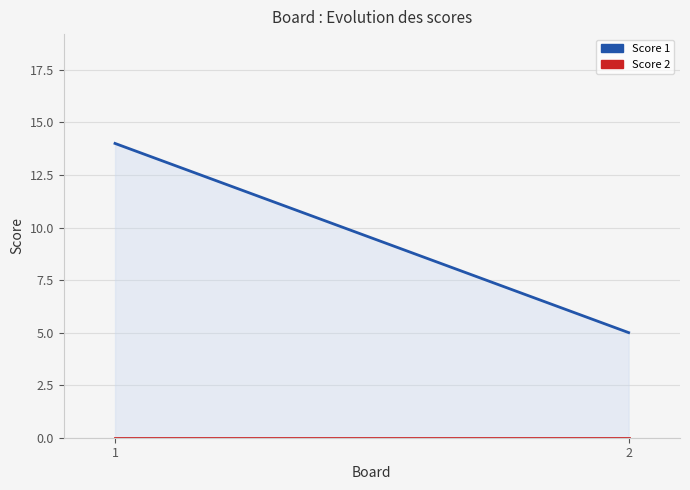

Is the value of Score 1 at 2 greater than the value of Score 2 at 1?

Yes